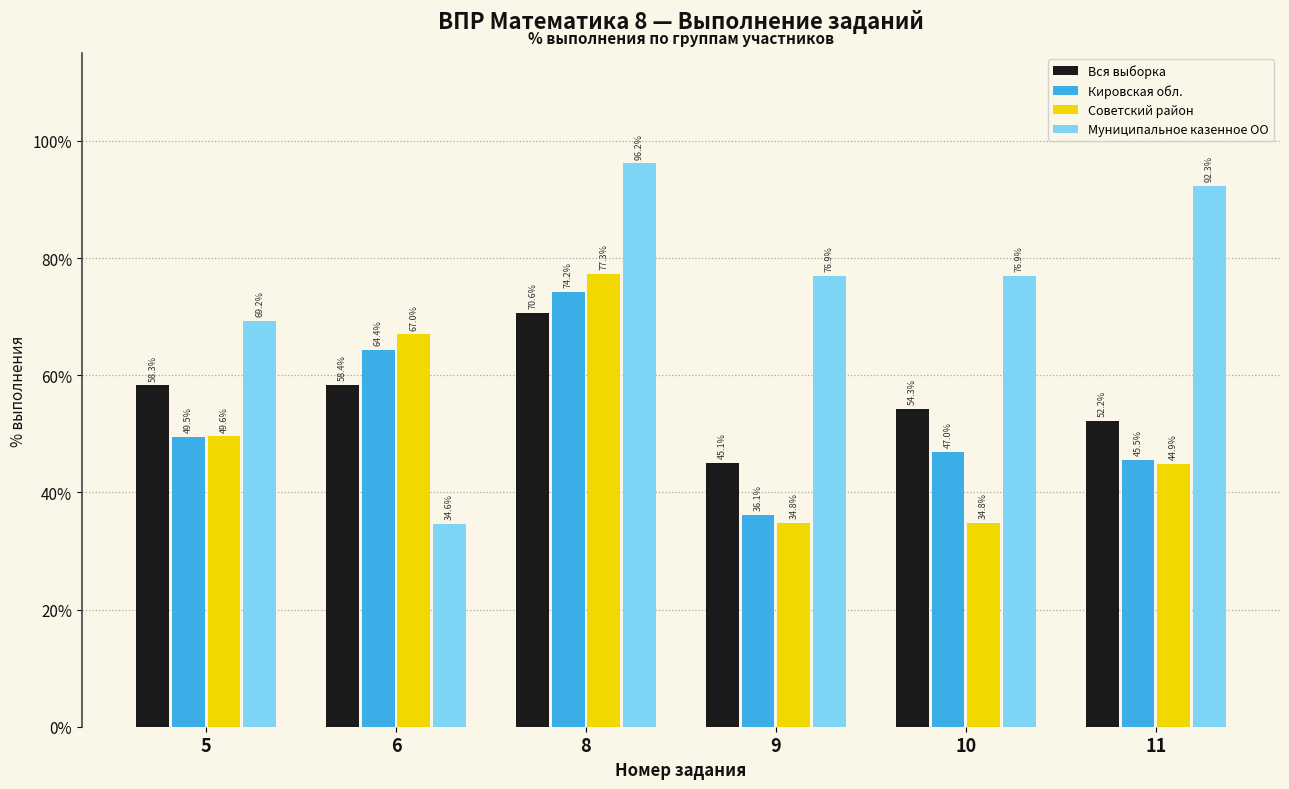

What is the average value of the Советский район series?

51.4